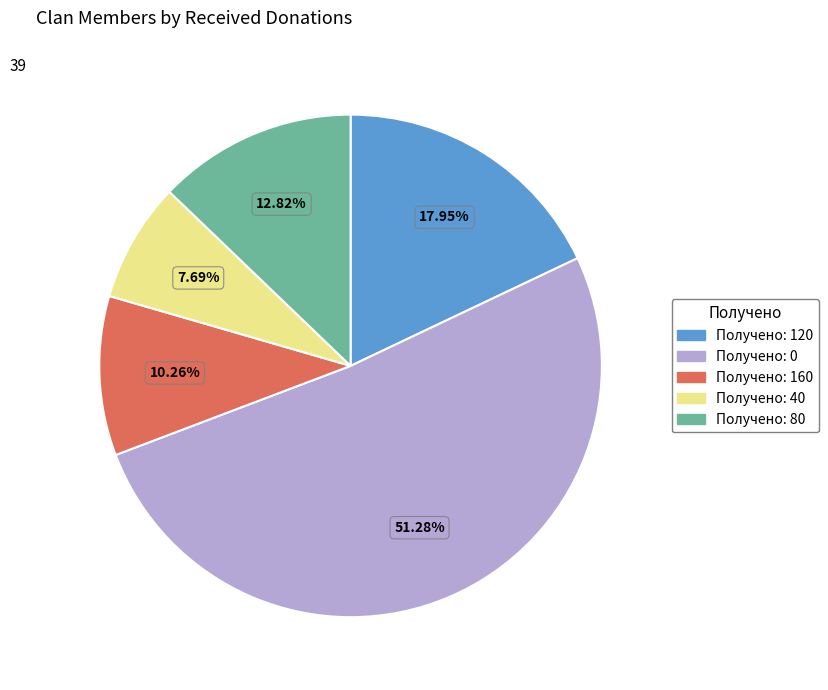

Does any single category account for the majority?

Yes